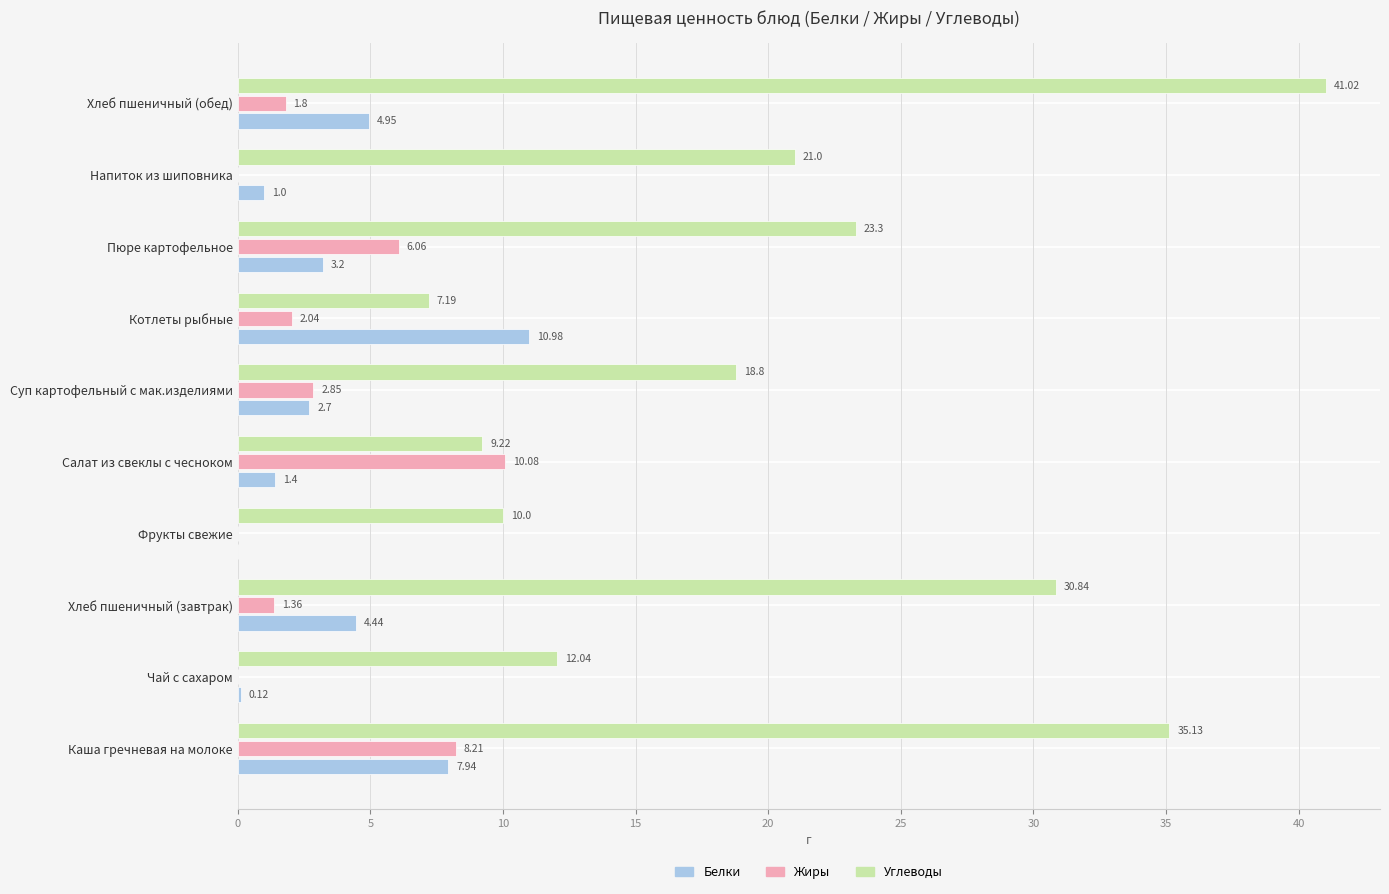

Which series has the largest total across all categories?

Углеводы